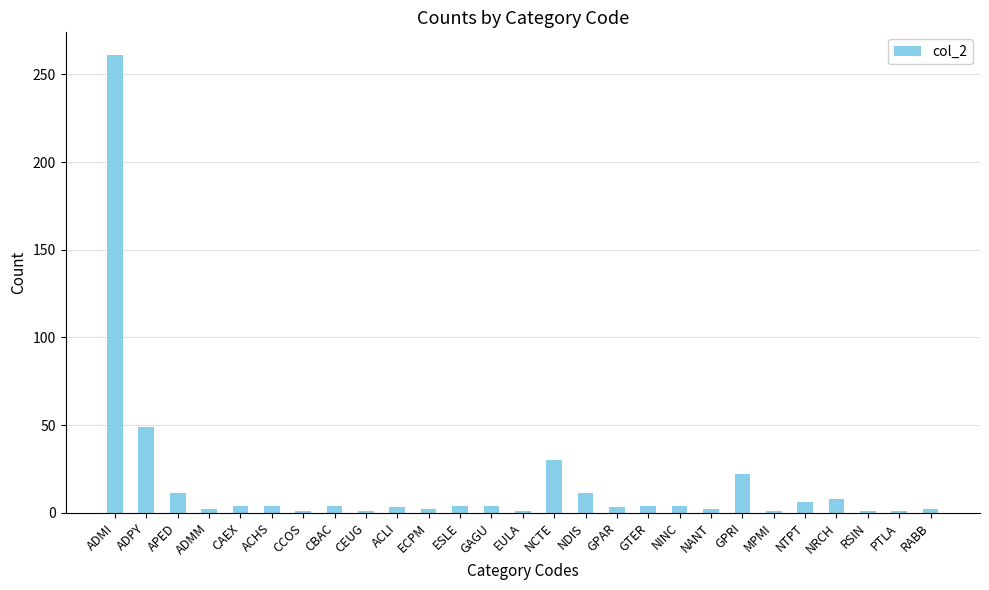

Where is the data nearest to the value 131?

ADPY